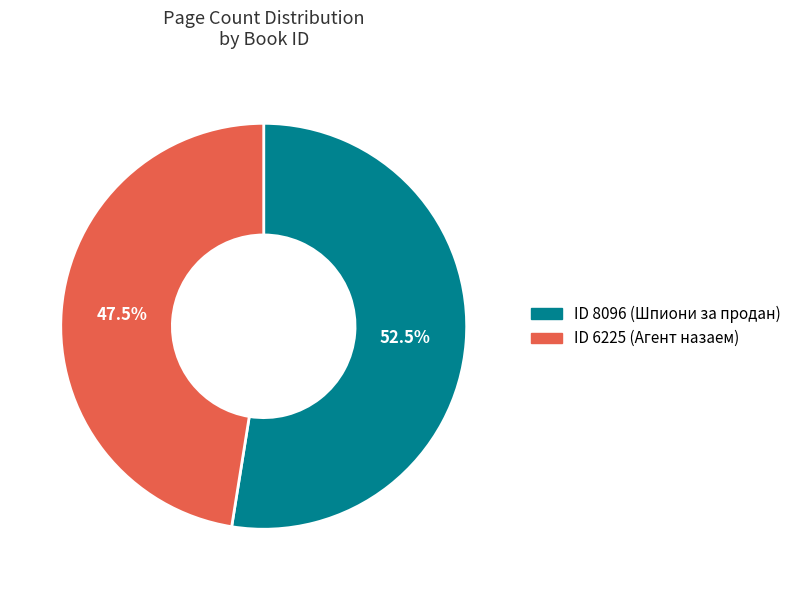

Is there any slice that represents more than half of the pie?

Yes